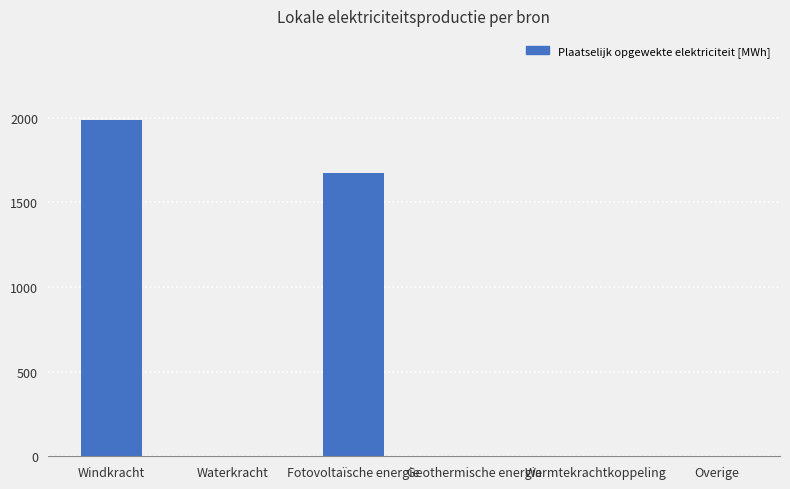

What is the maximum value shown in the chart?

1986.6